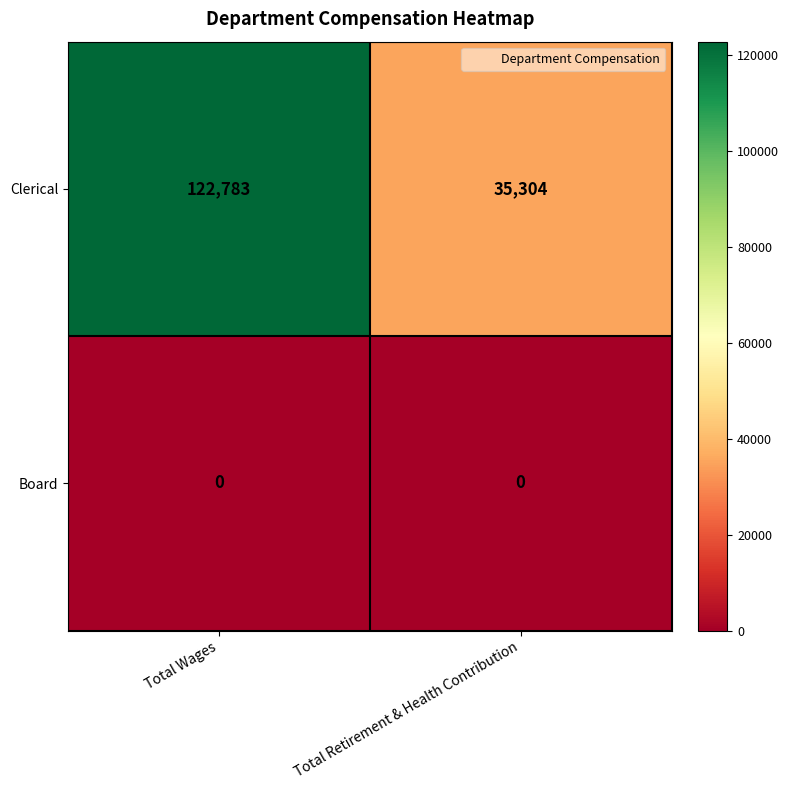

Rank the series by their average value, from lowest to highest.

Board, Clerical